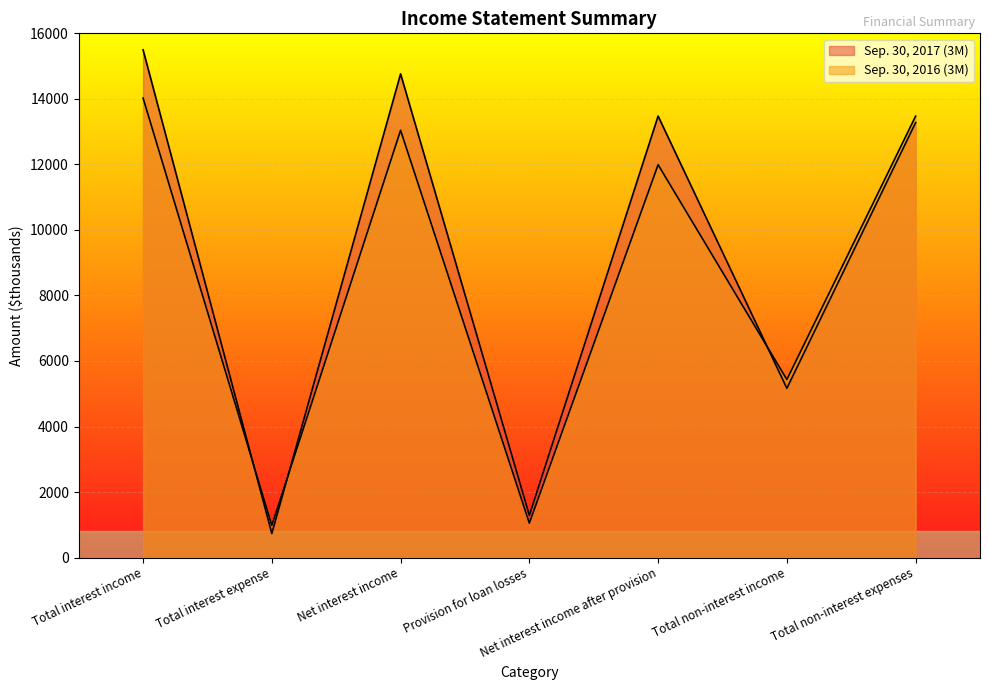

Rank the series by their average value, from highest to lowest.

Sep. 30, 2017 (3M), Sep. 30, 2016 (3M)